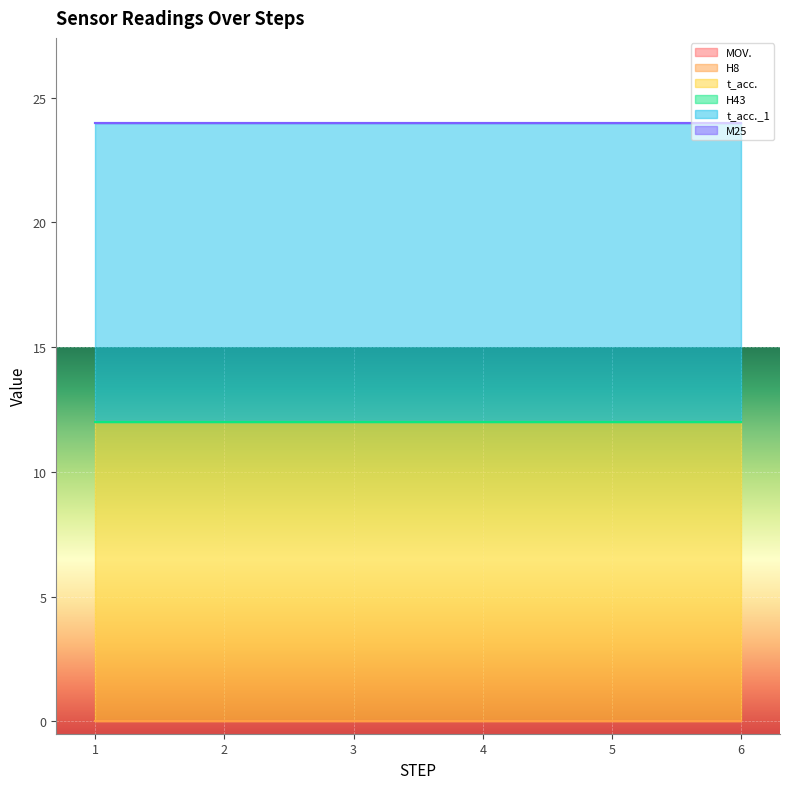

The value of t_acc. at 4 is 16. True or false?

False